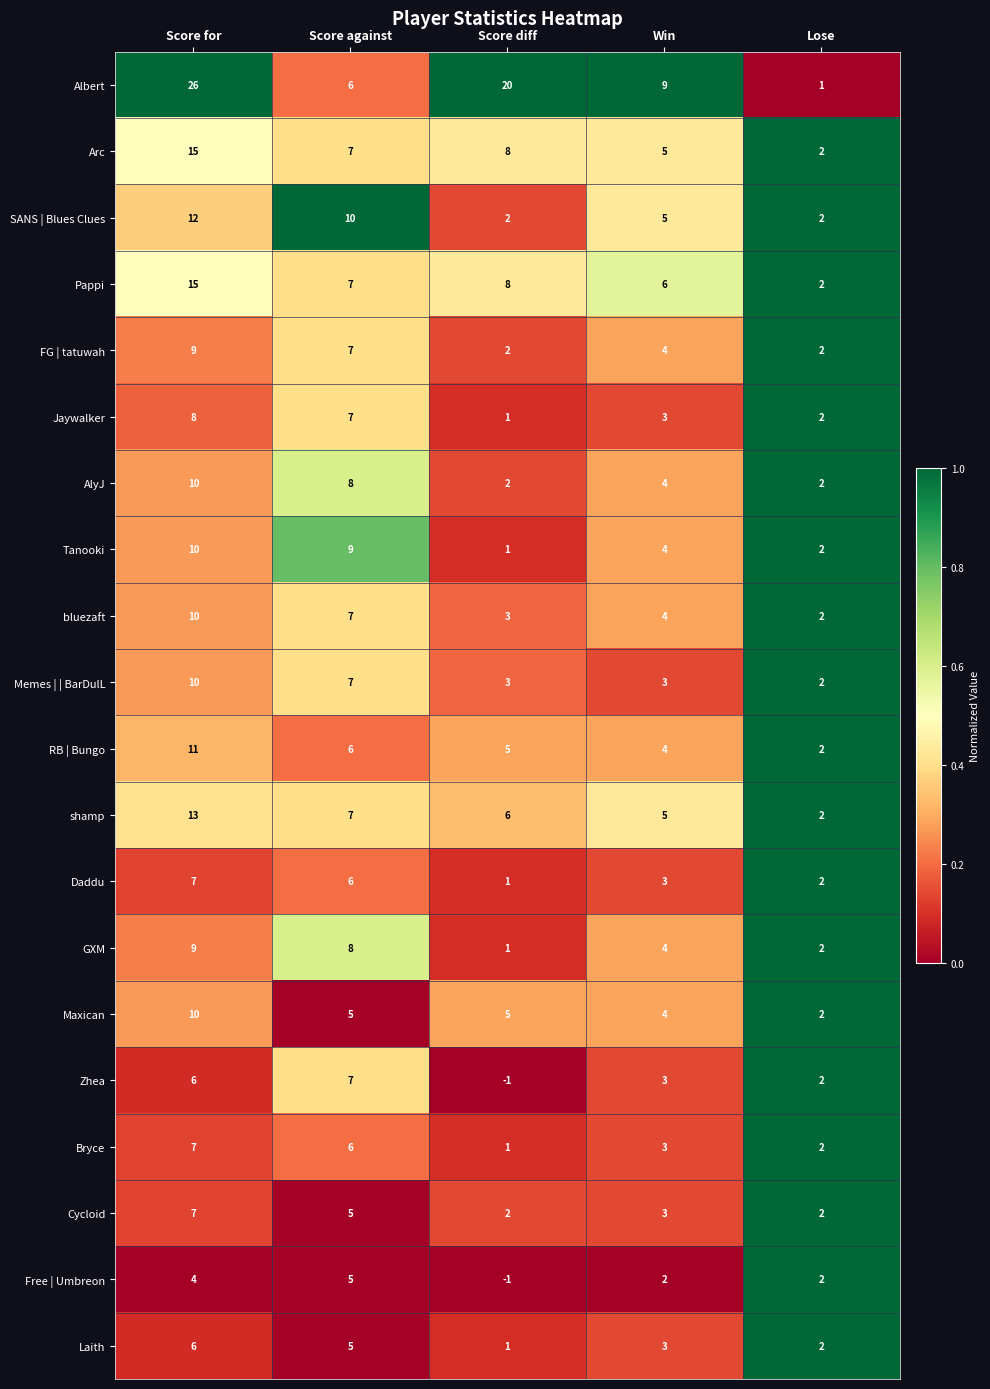

What is the approximate value of Cycloid at Score against?

5